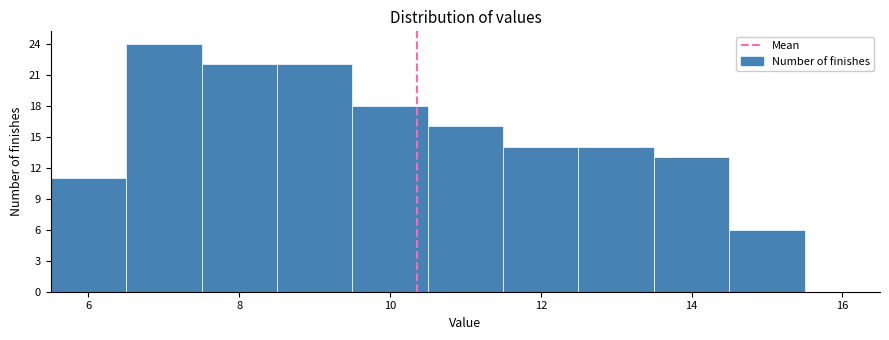

Reading left to right, transcribe this chart: for each bar, give the range it covers on the x-axis and its height. Neither the bar edges nor the heights are printed on the chart, so give them approximately, as read against the axes.

5.5 to 6.5: 11
6.5 to 7.5: 24
7.5 to 8.5: 22
8.5 to 9.5: 22
9.5 to 10.5: 18
10.5 to 11.5: 16
11.5 to 12.5: 14
12.5 to 13.5: 14
13.5 to 14.5: 13
14.5 to 15.5: 6